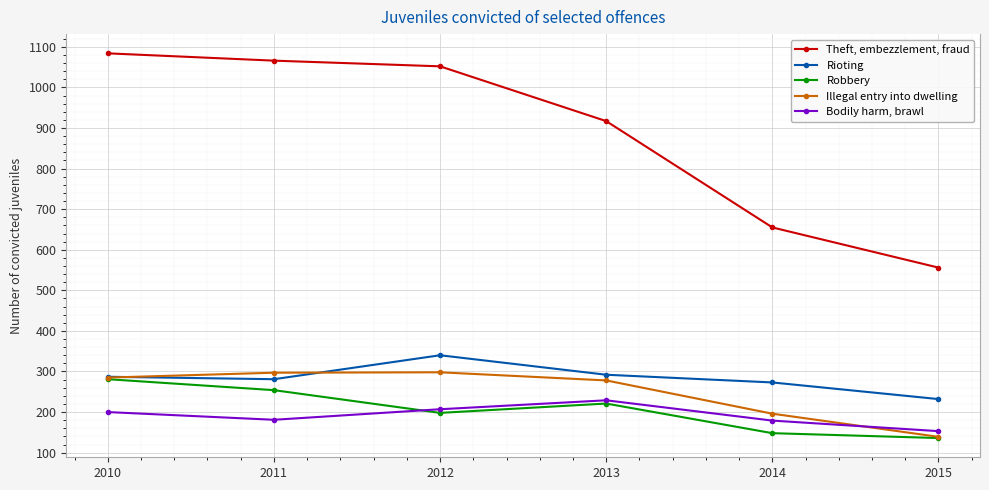

How many data points in Illegal entry into dwelling are less than 285?

3